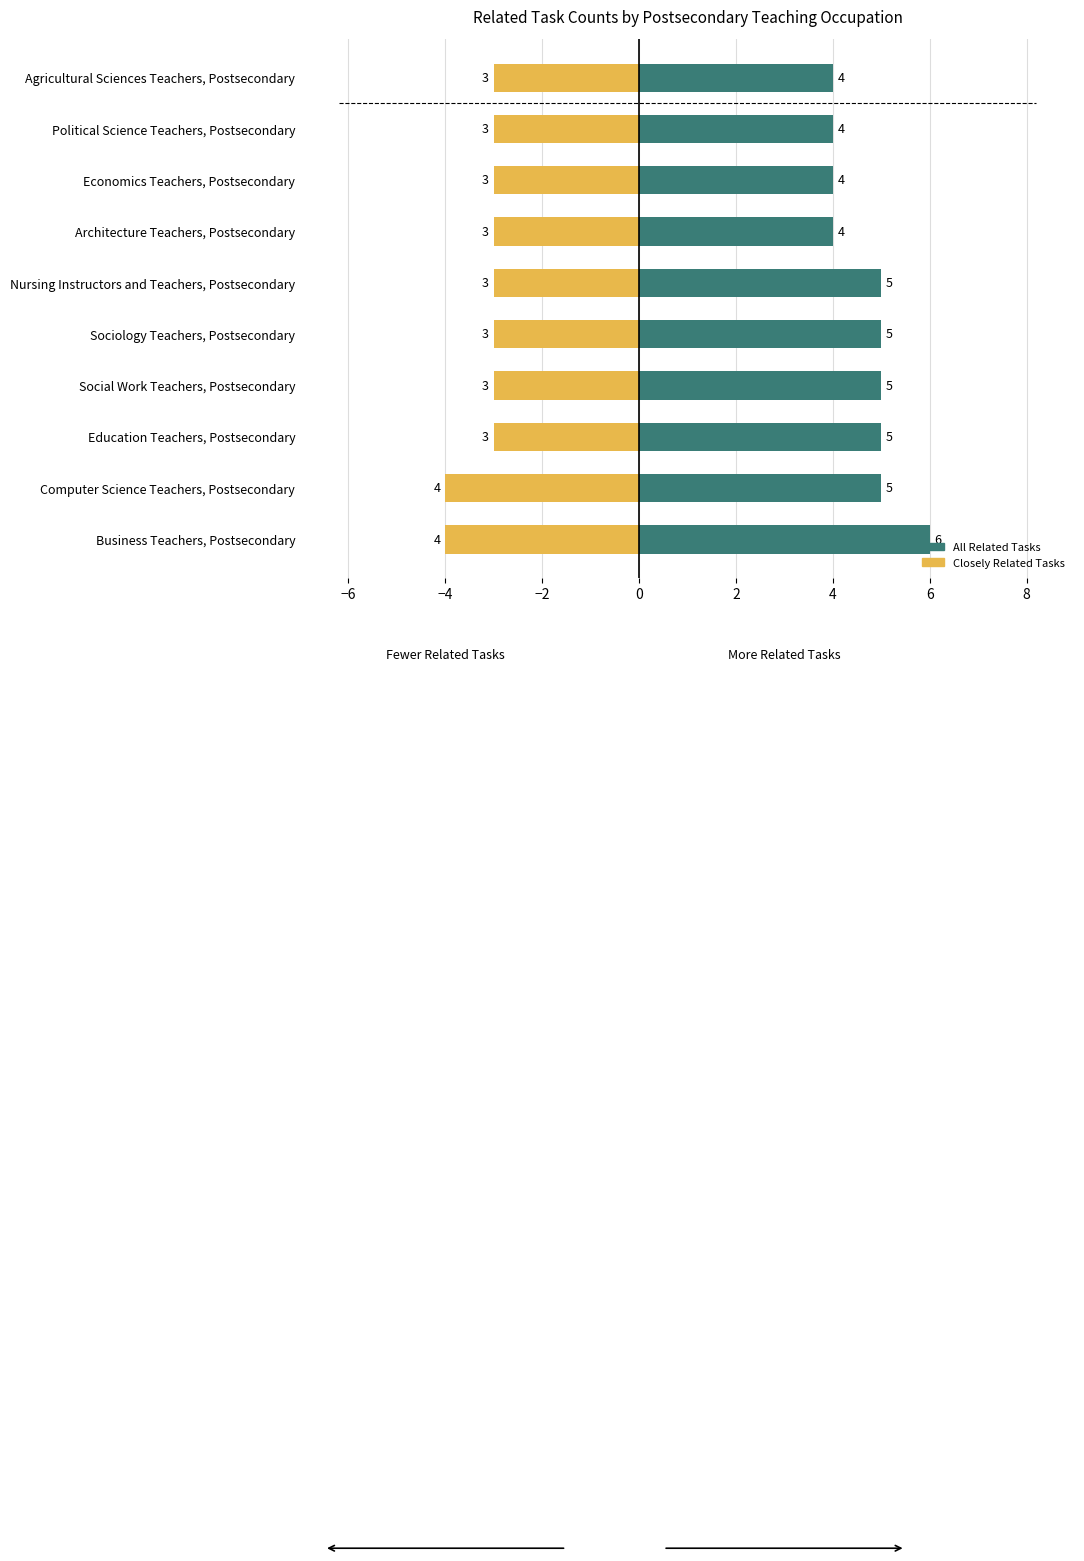

Rank the series by their average value, from lowest to highest.

Closely Related Tasks (neg), All Related Tasks